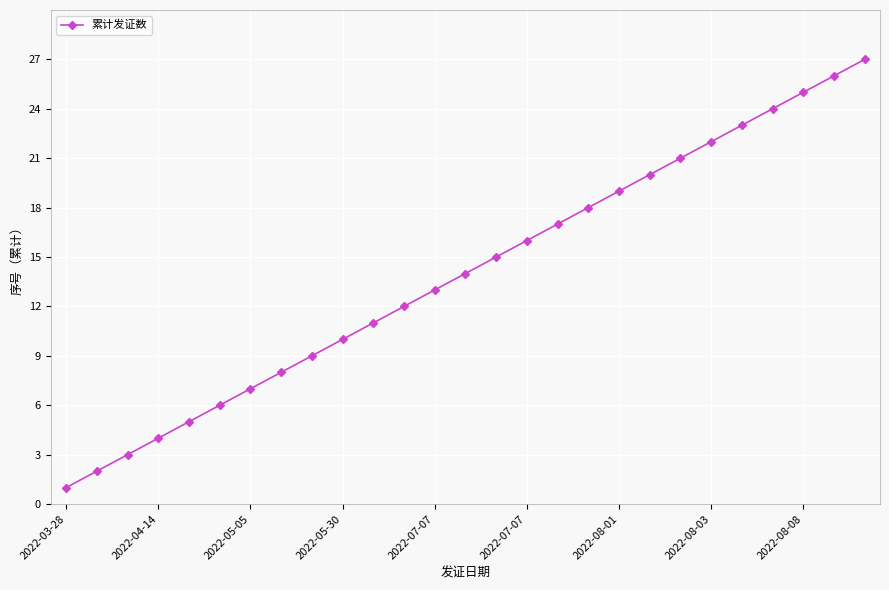

True or false: there are more than 0 points higher than both neighbors.

False